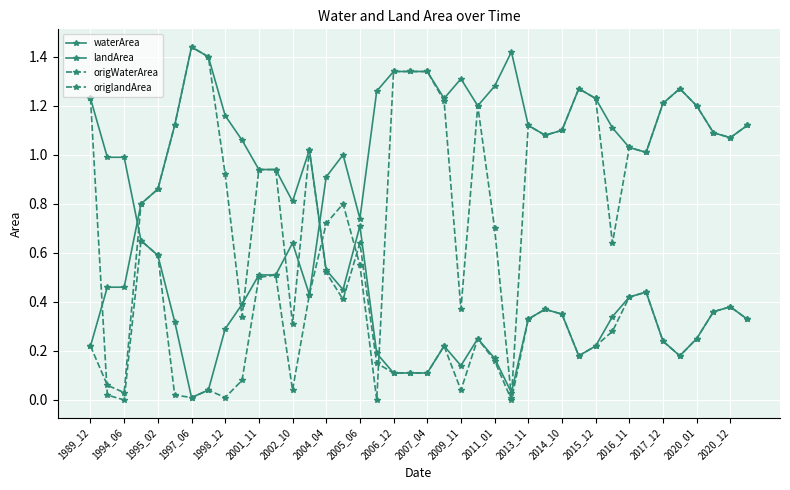

How many distinct data groups are displayed?

4